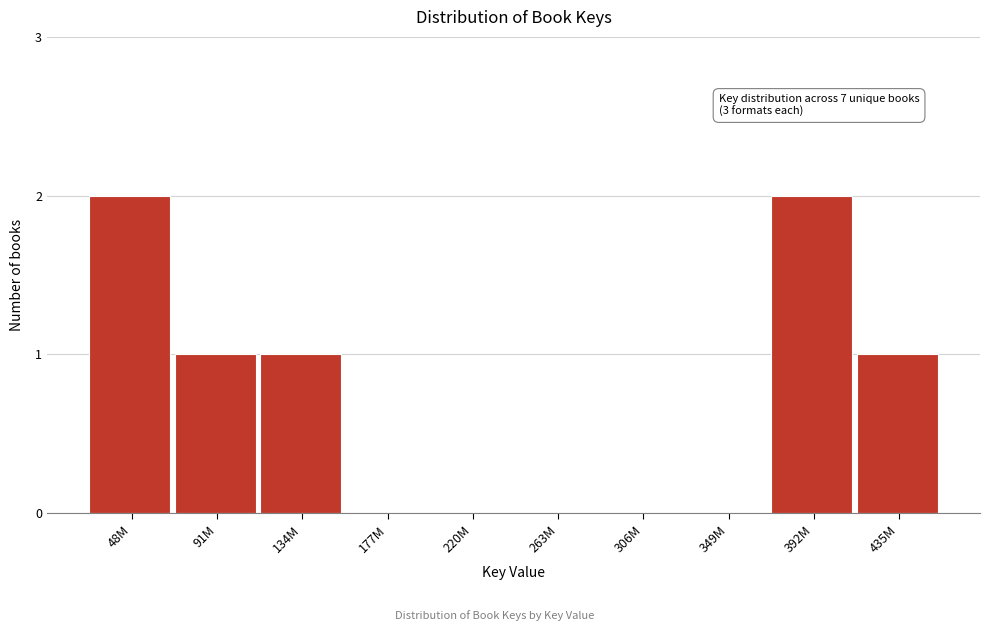

Reading left to right, transcribe all the data shown in this chart.

48M=2	91M=1	134M=1	177M=0	220M=0	263M=0	306M=0	349M=0	392M=2	435M=1